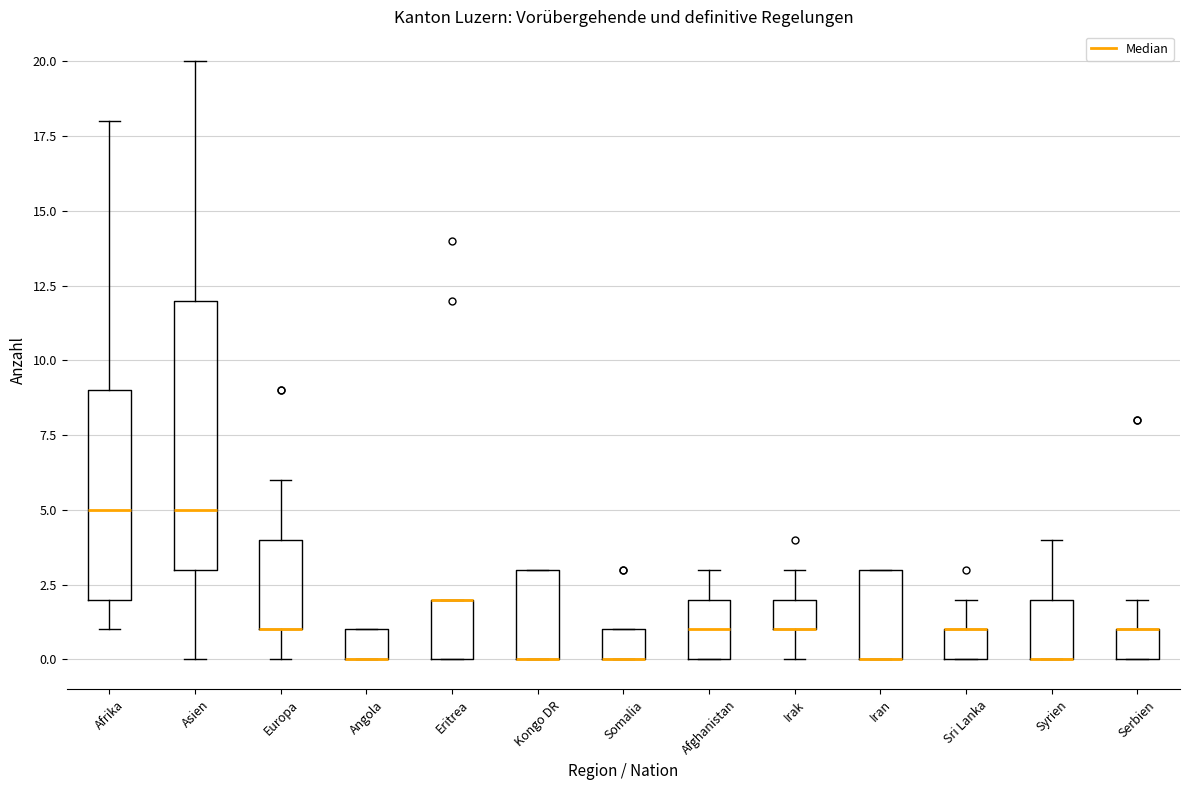

Where is the lower edge of the box for Afghanistan on the y-axis? The values are not printed on the chart, so give them approximately, as read against the axis.

0